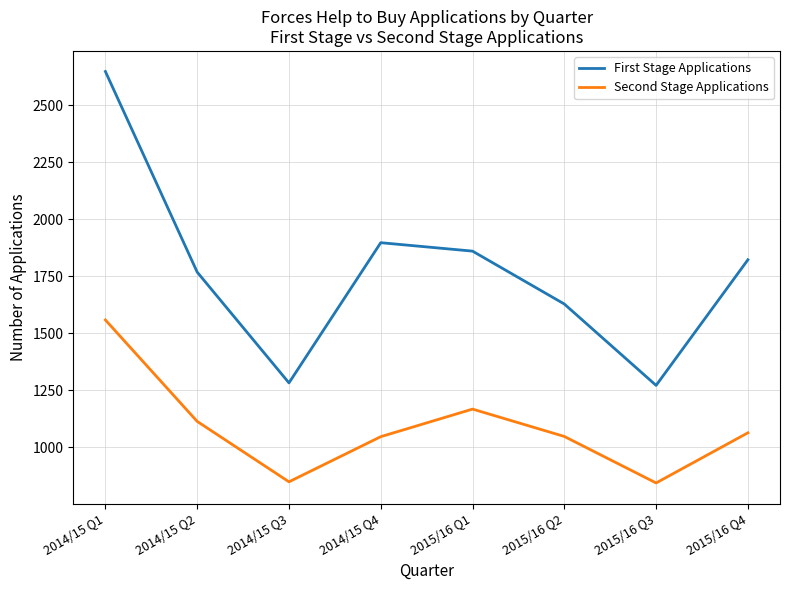

At which label is Second Stage Applications closest to 1201?

2015/16 Q1